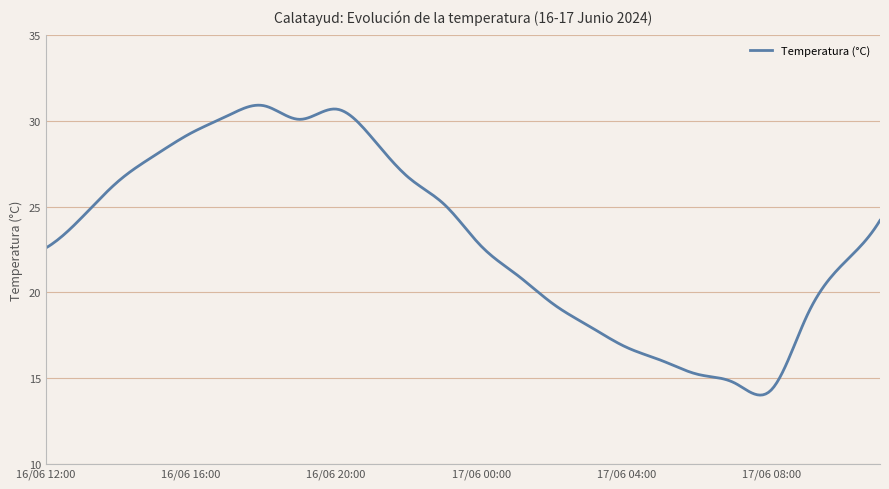

What is the difference between the maximum and minimum values?

16.9